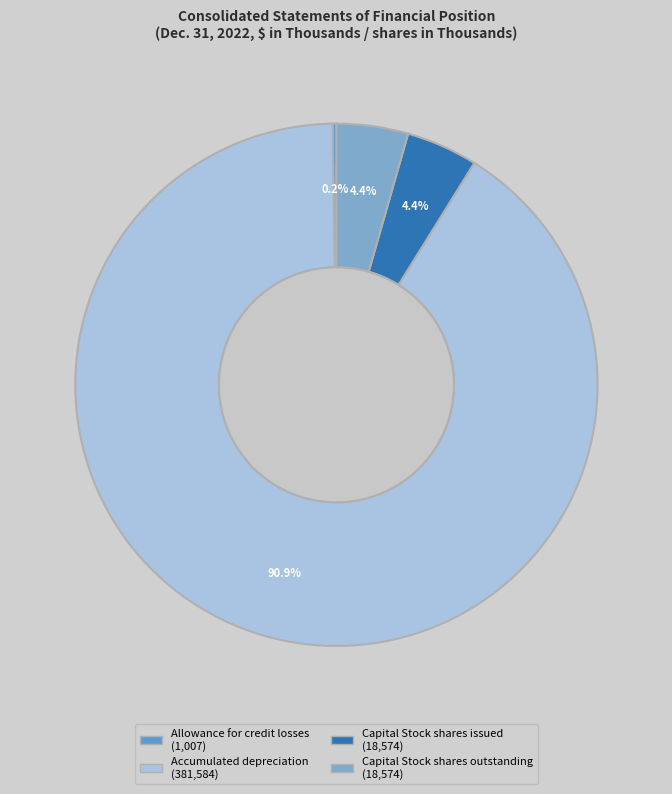

What percentage is the Capital Stock shares issued slice, to the nearest percent?

4%